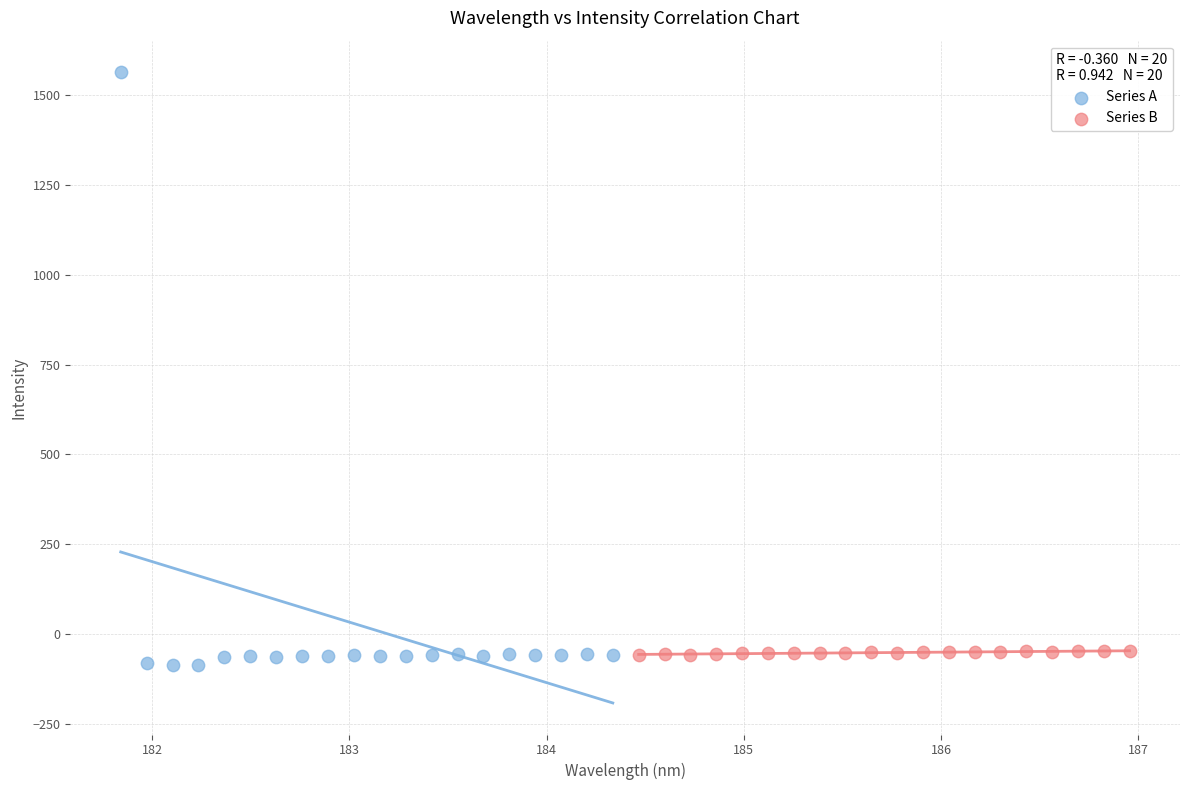

Which series has the largest Y range (max minus min)?

Series A